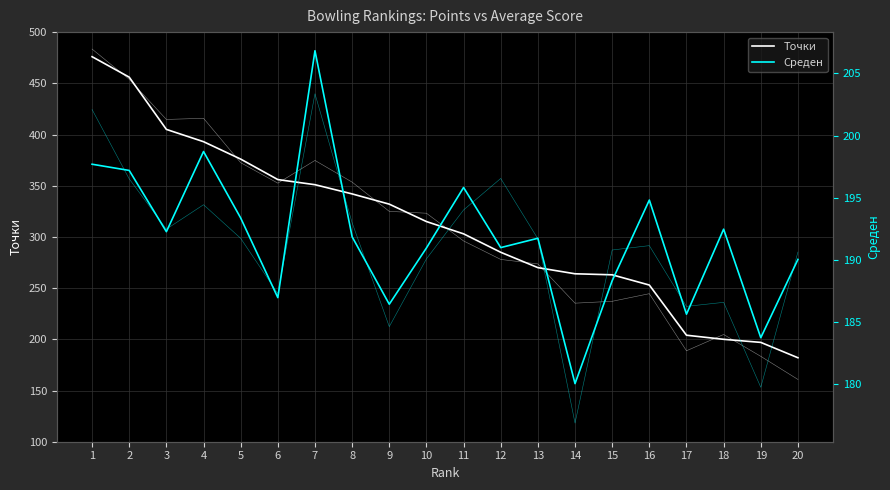

What is the value of the Точки point at the 1st from the left?

476.0